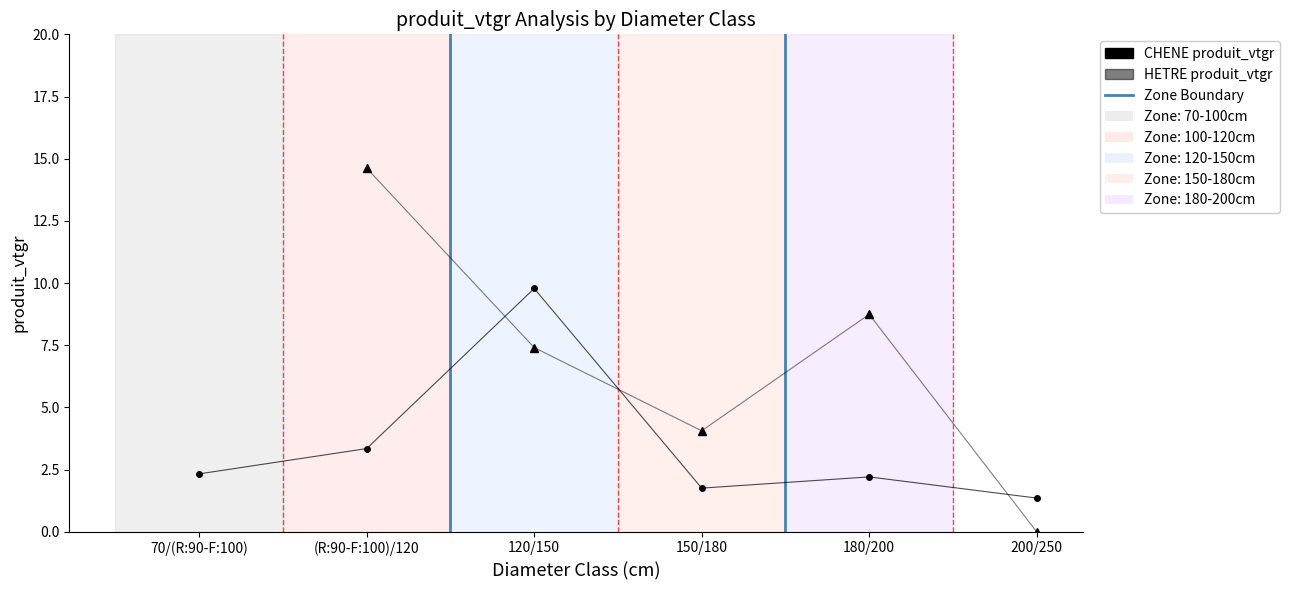

Which has a higher value, 120/150 or 180/200?

120/150